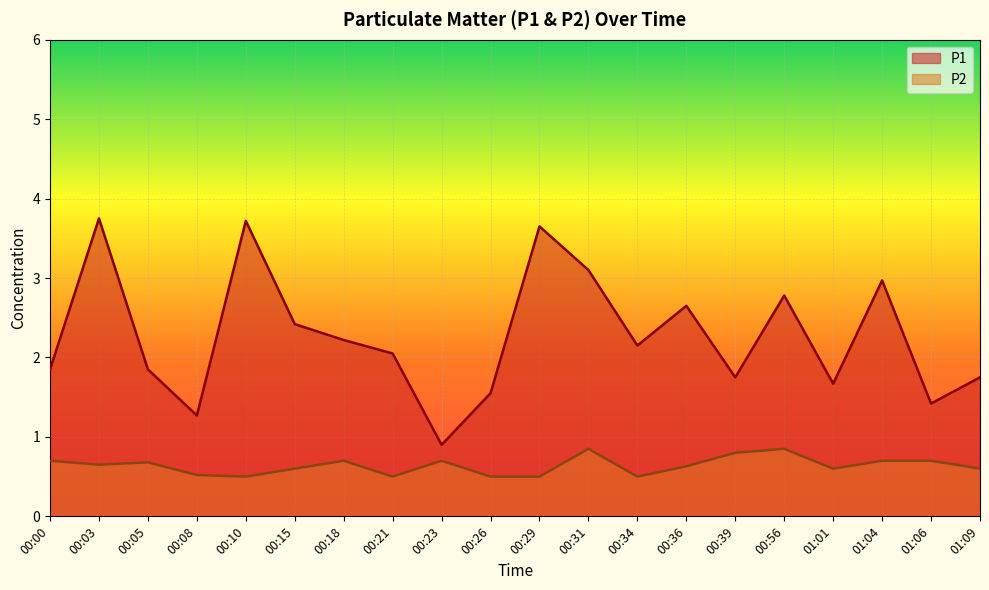

True or false: P2 and P1 cross at least once.

False